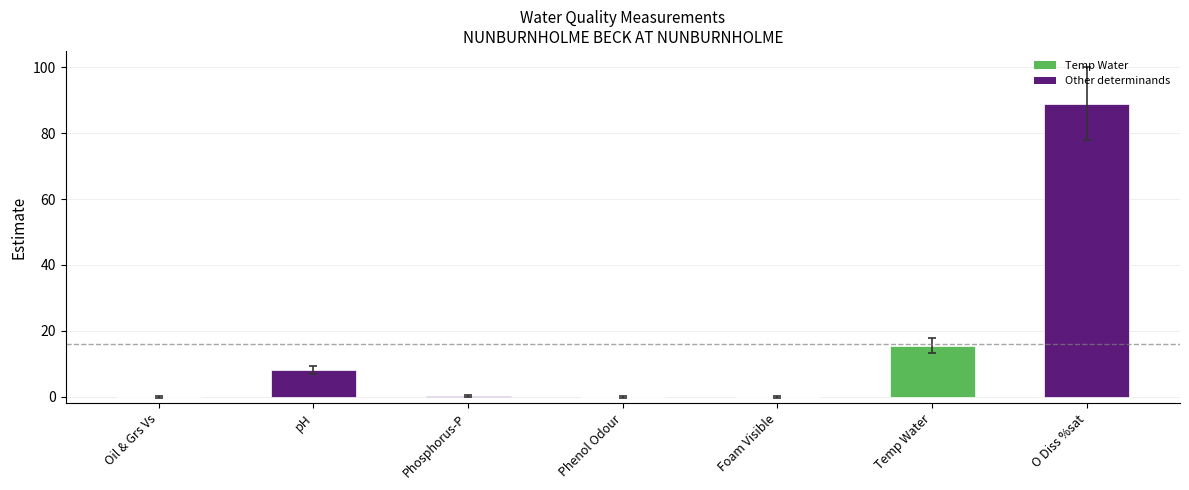

What is the sum of all values?

112.5